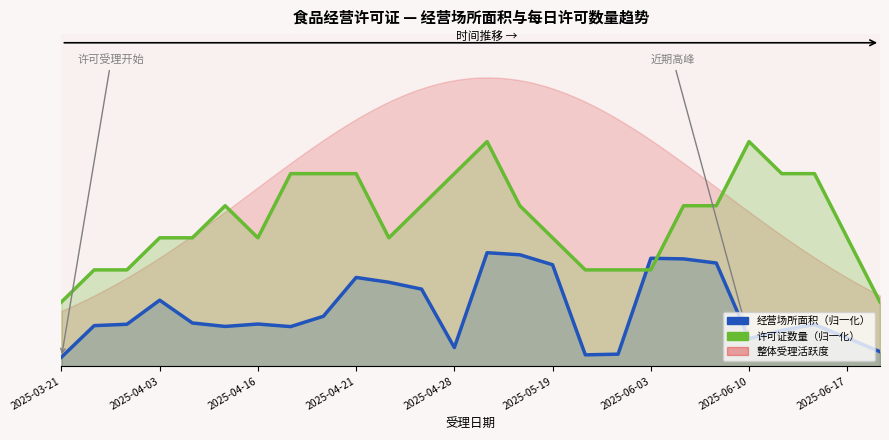

At 13, list the series in order from largest to smallest.

许可证数量（归一化）, 经营场所面积（归一化）